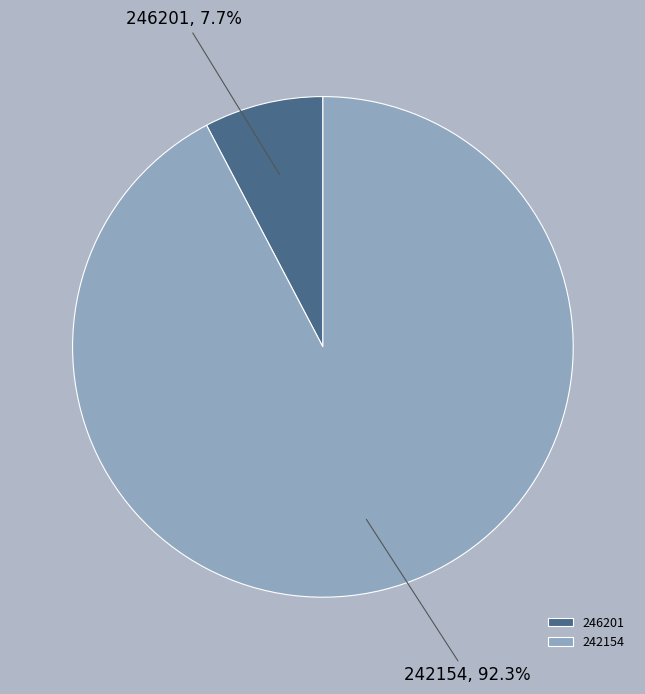

How many segments does this pie chart have?

2